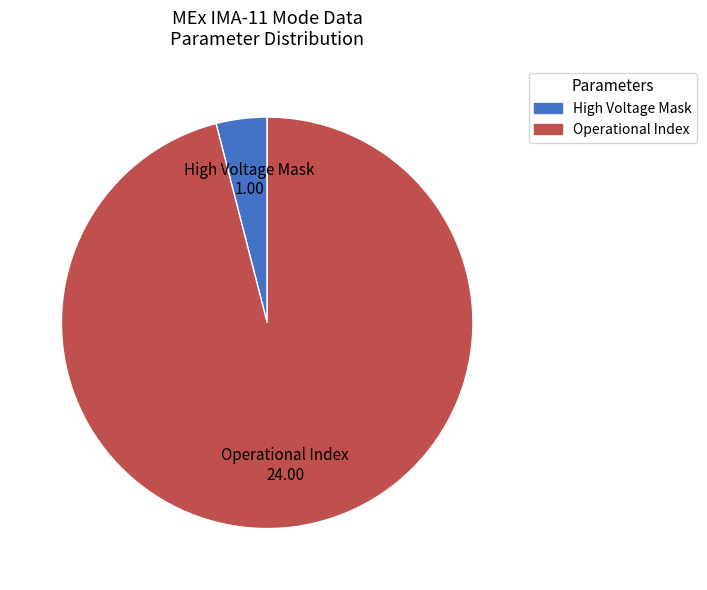

Does any single category account for the majority?

Yes